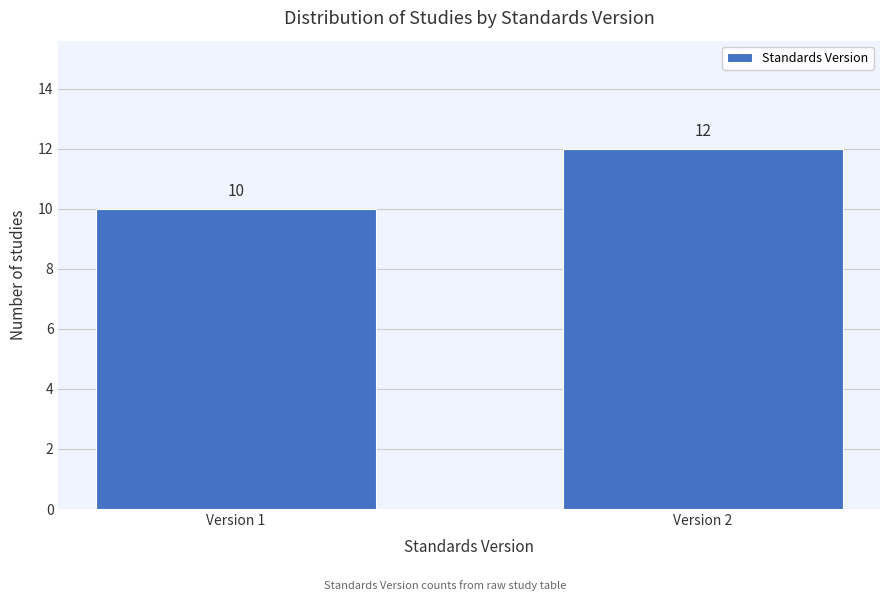

Reading left to right, extract all data points from this chart.

Version 1=10	Version 2=12